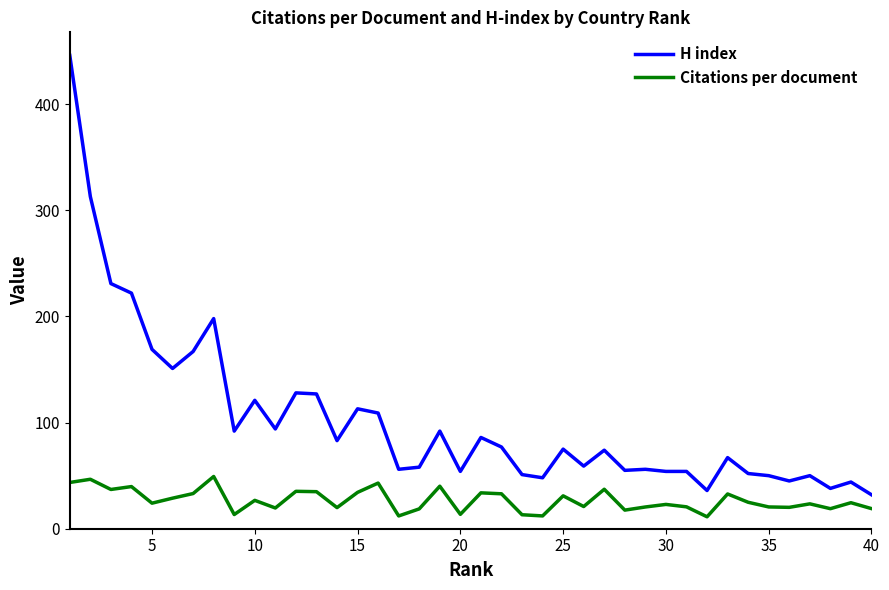

What is the minimum value shown in the chart?

11.2